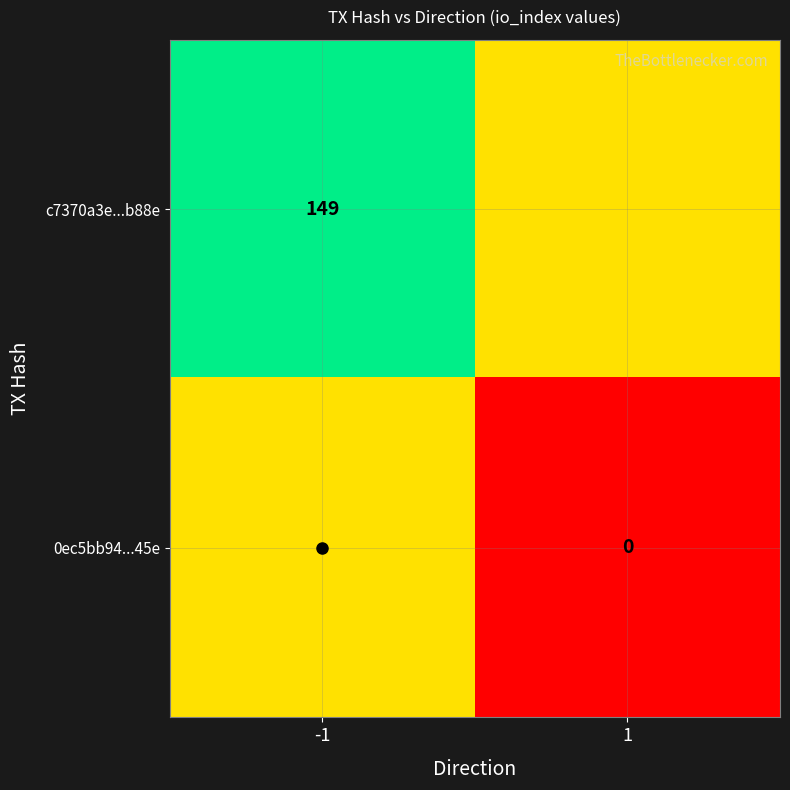

What is the greatest value displayed?

149.0